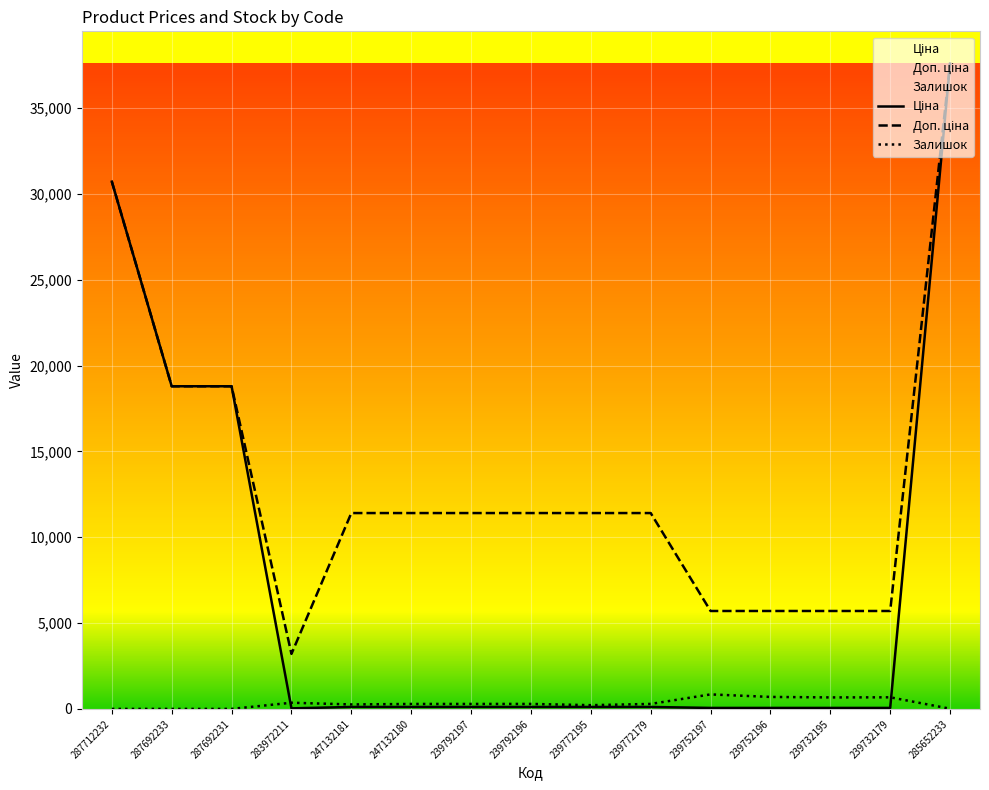

What is the difference between the highest and lowest values at 239772179?

11295.9